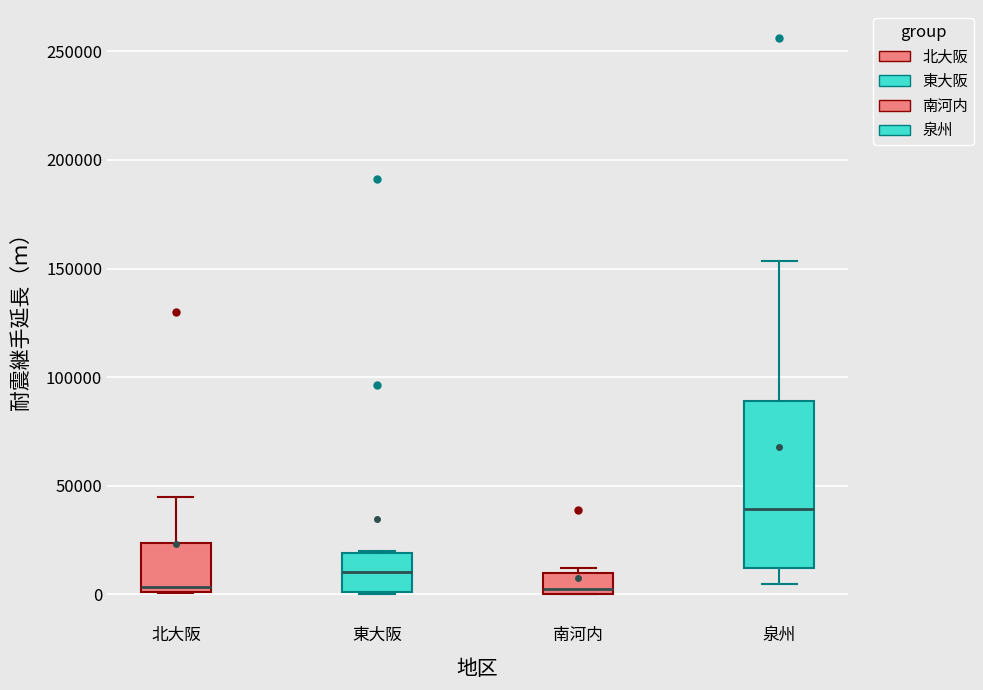

Reading left to right, read every box against the y-axis: the position of its median line, the range the box covers, and the ends of its whiskers. The values are not printed on the chart, so give them approximately, as read against the axis.

北大阪: median 5000, box 0 to 25000, whiskers 0 to 45000
東大阪: median 10000, box 0 to 20000, whiskers 0 to 20000
南河内: median 5000, box 0 to 10000, whiskers 0 to 10000 (just above the box's upper edge)
泉州: median 40000, box 10000 to 90000, whiskers 5000 to 155000